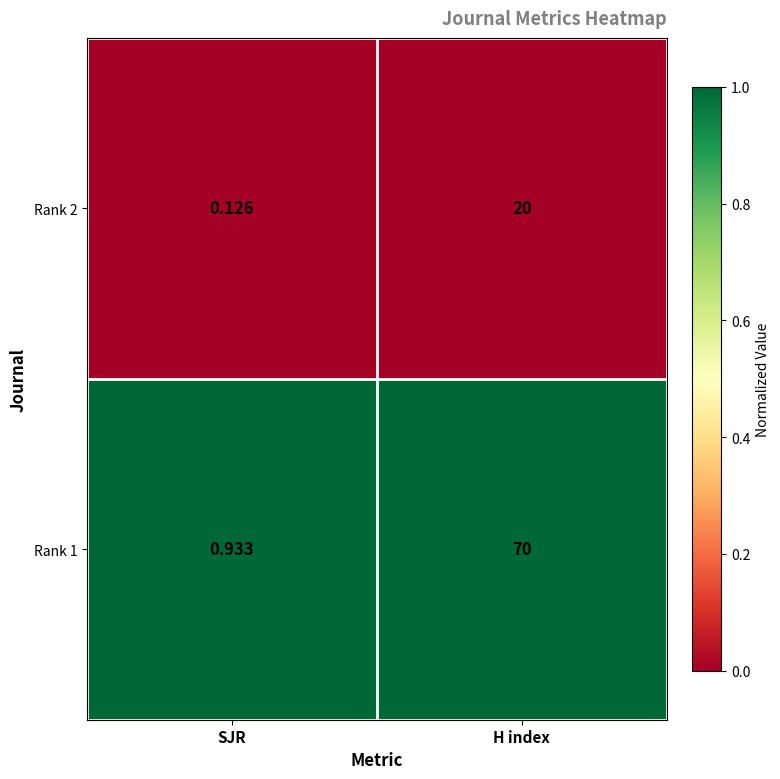

List the labels in order of Rank 2 value, largest first.

H index, SJR